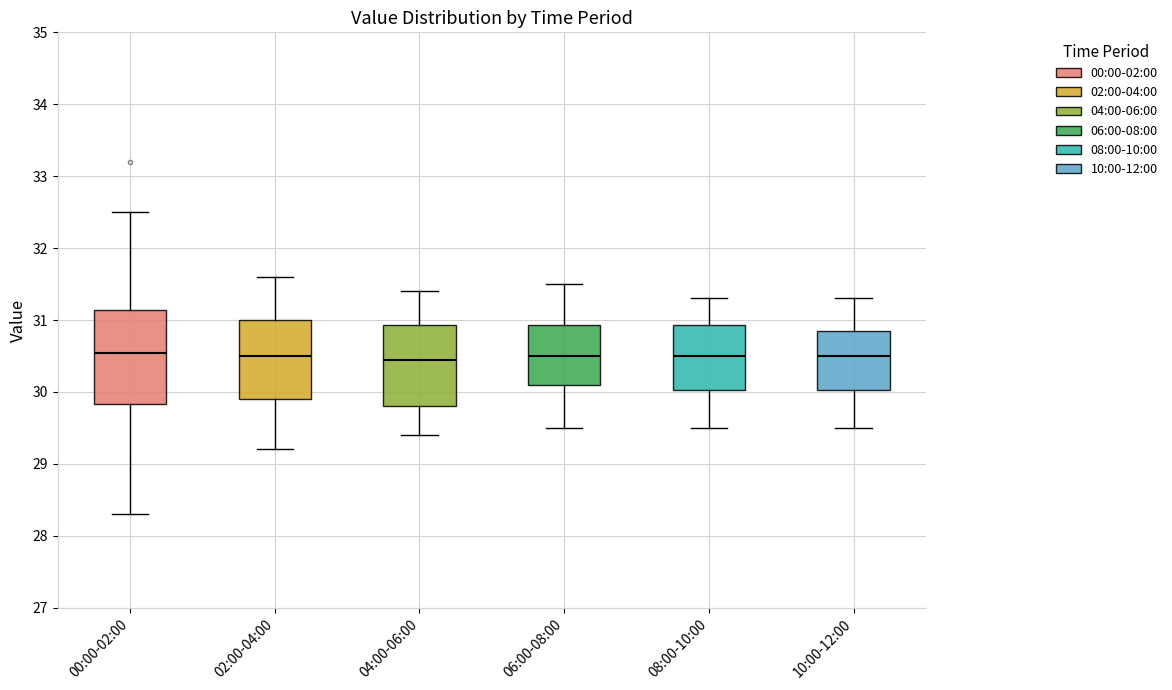

Where is the lower edge of the box for 00:00-02:00 on the y-axis? The values are not printed on the chart, so give them approximately, as read against the axis.

29.8